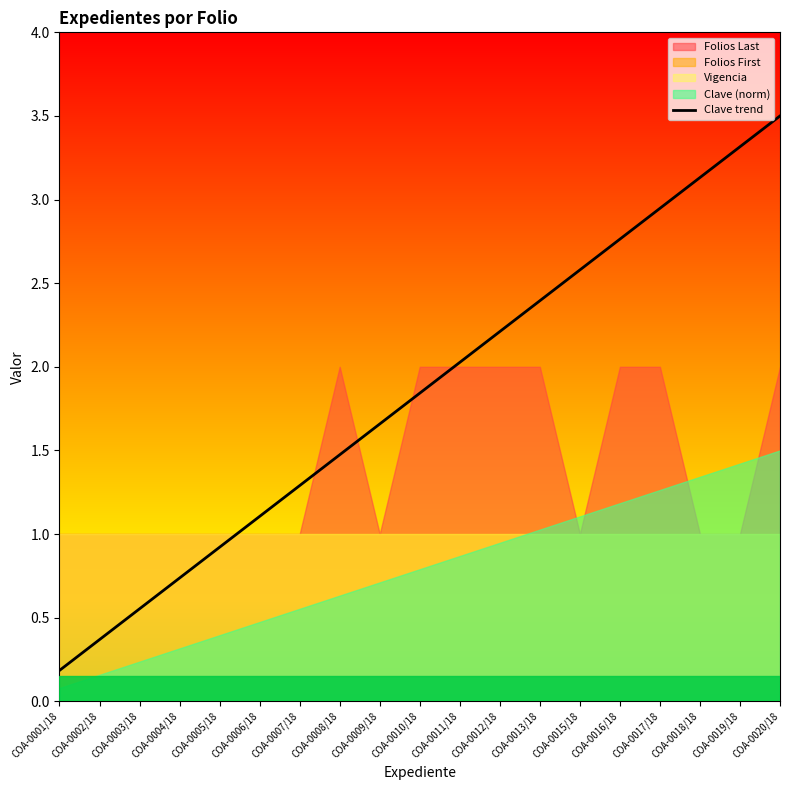

How many data points are above 1?

14